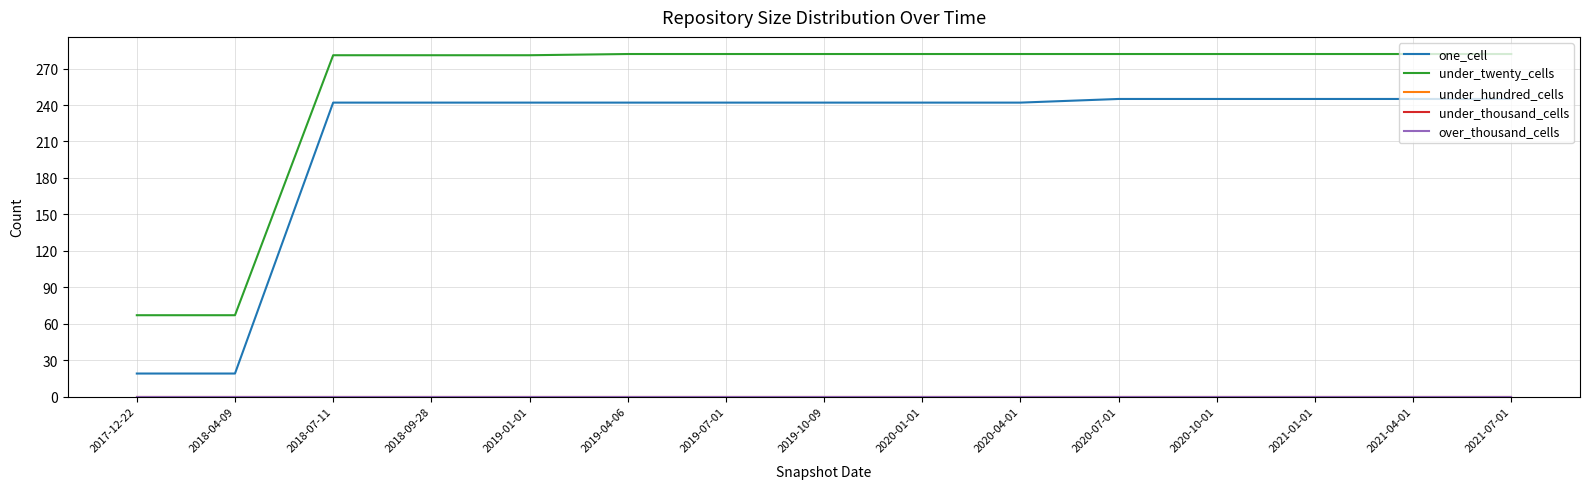

Reading left to right, transcribe all the data shown in this chart.

one_cell: 19	19	242	242	242	242	242	242	242	242	245	245	245	245	245
under_twenty_cells: 67	67	281	281	281	282	282	282	282	282	282	282	282	282	282
under_hundred_cells: 0	0	0	0	0	0	0	0	0	0	0	0	0	0	0
under_thousand_cells: 0	0	0	0	0	0	0	0	0	0	0	0	0	0	0
over_thousand_cells: 0	0	0	0	0	0	0	0	0	0	0	0	0	0	0